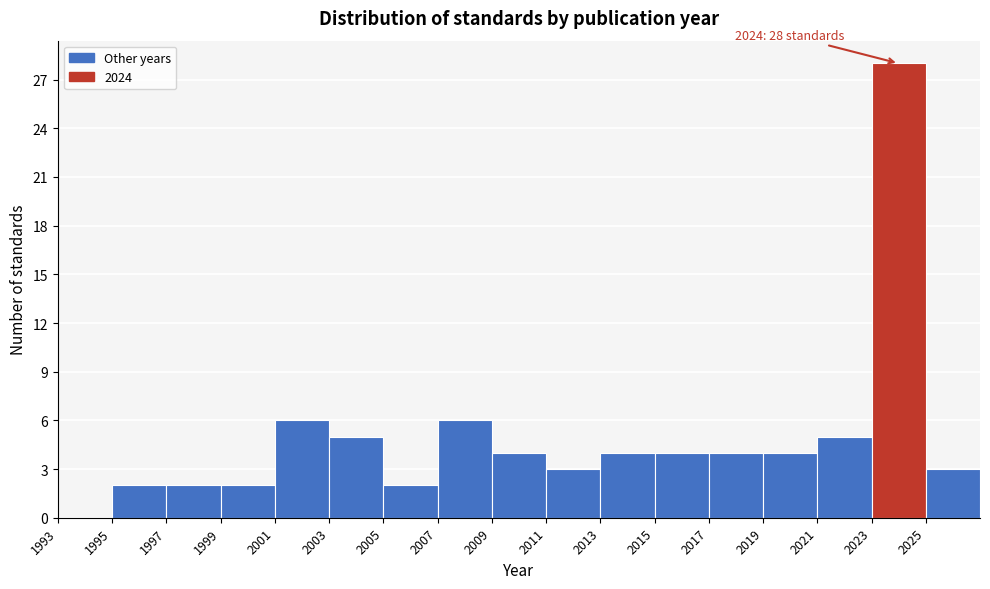

Which range on the x-axis has the tallest bar?

2023 to 2025